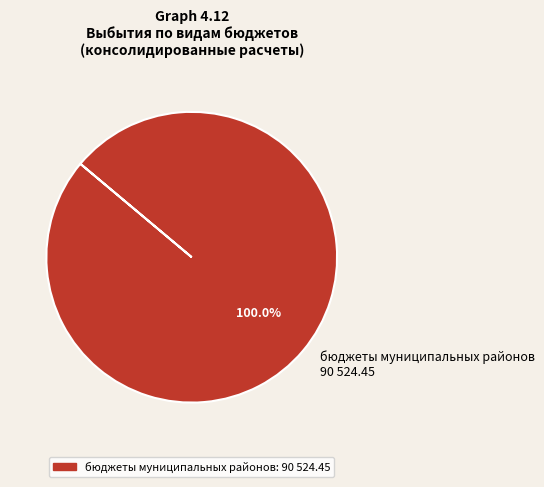

How many segments does this pie chart have?

1